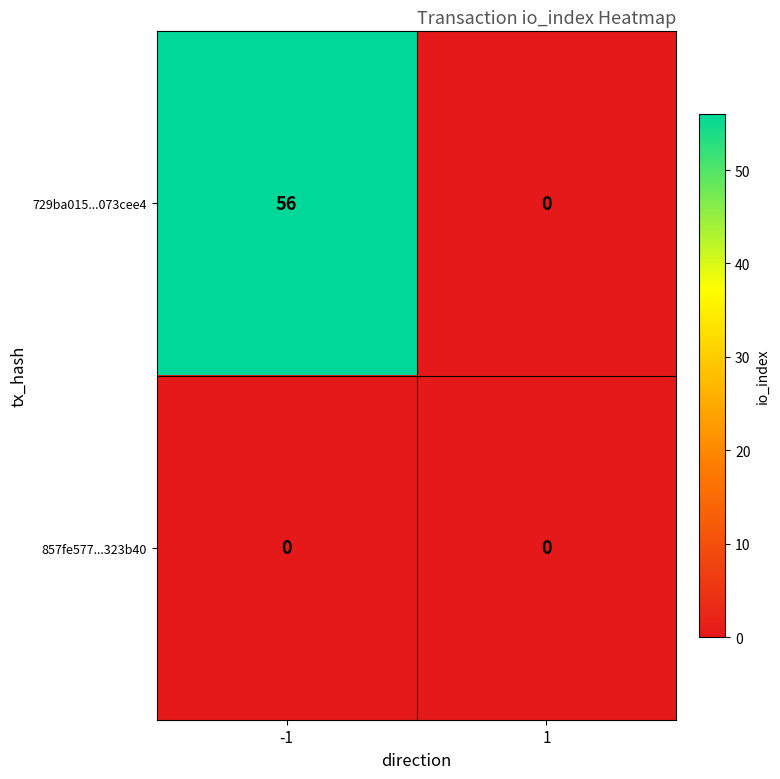

Count the number of categories in the chart.

2